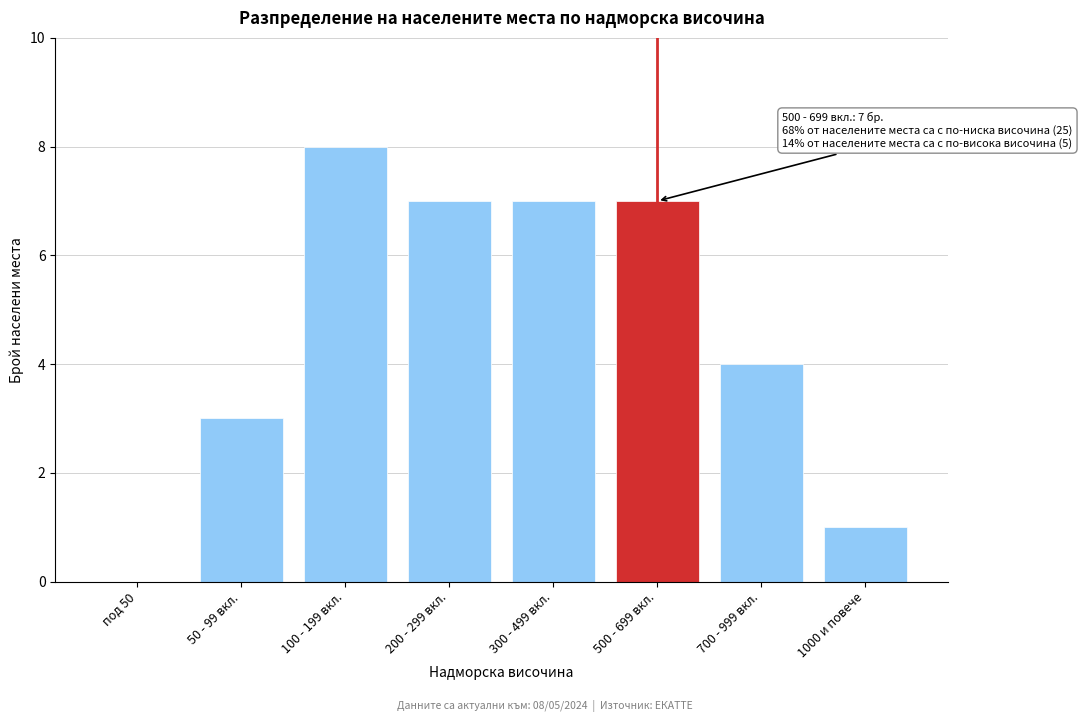

Reading left to right, list all the values displayed in this chart.

под 50=0	50 - 99 вкл.=3	100 - 199 вкл.=8	200 - 299 вкл.=7	300 - 499 вкл.=7	500 - 699 вкл.=7	700 - 999 вкл.=4	1000 и повече=1